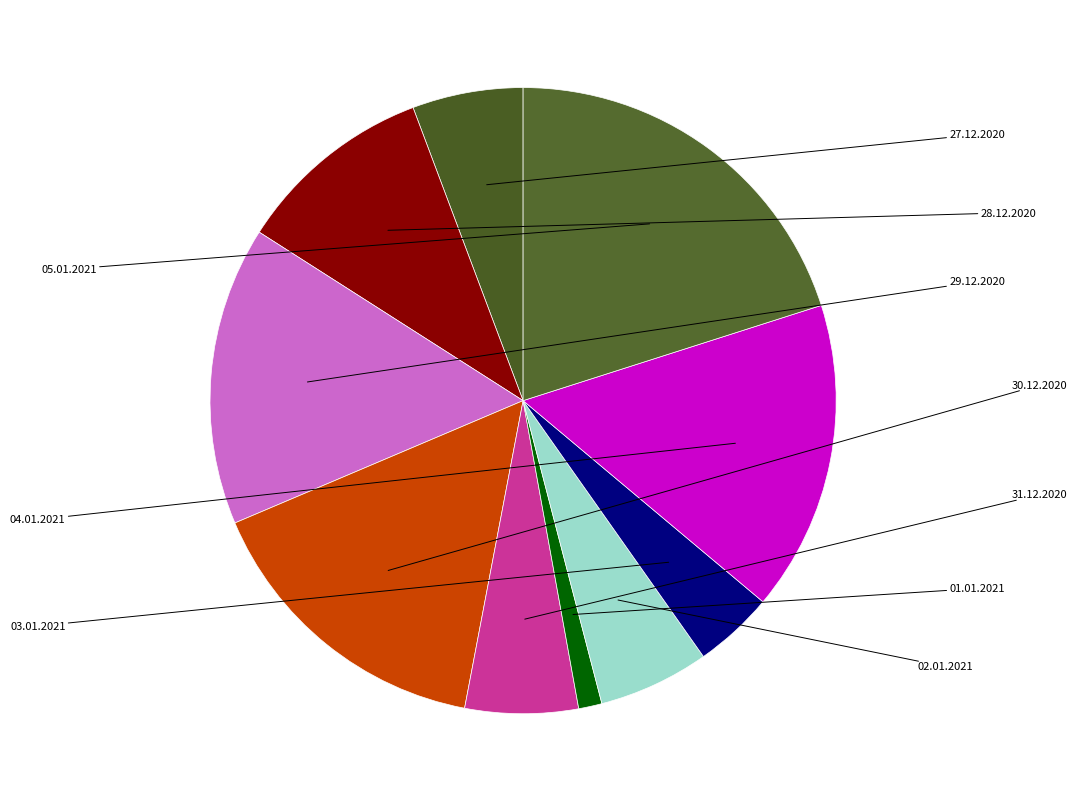

What percentage is the 27.12.2020 slice, to the nearest percent?

6%